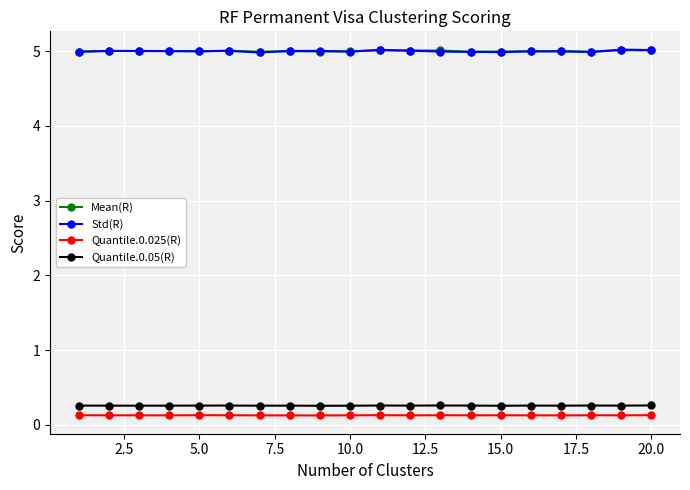

True or false: Quantile.0.05(R) and Quantile.0.025(R) intersect in this chart.

False